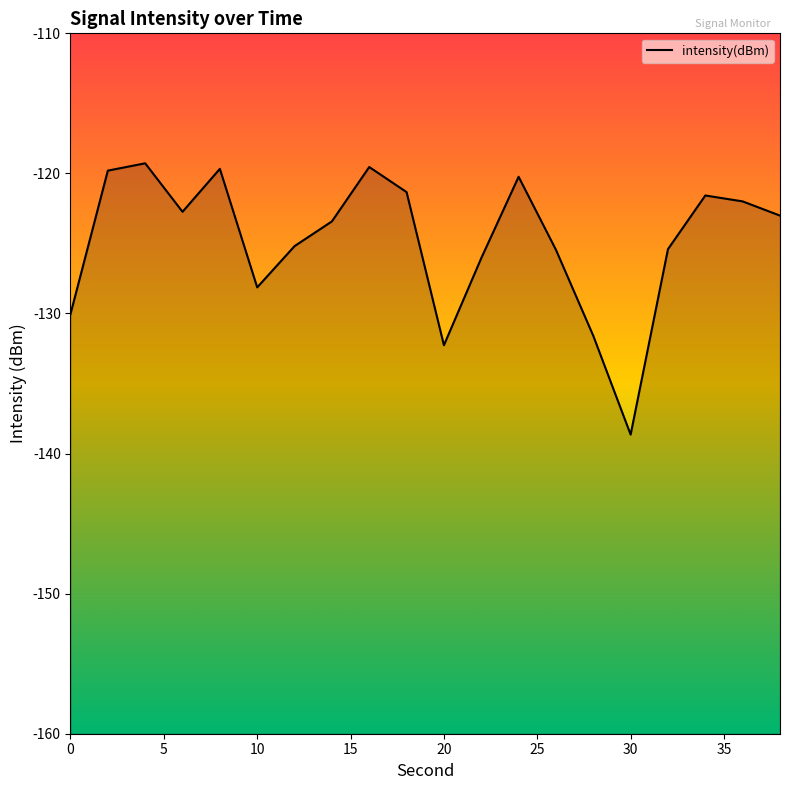

What is the average value?

-124.8